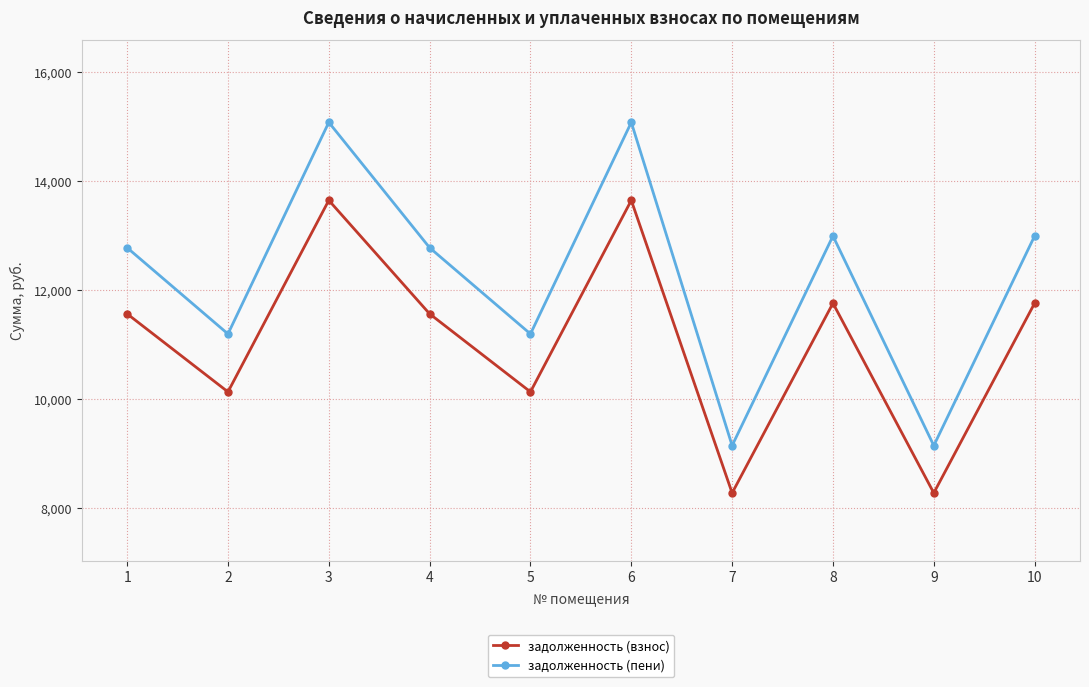

True or false: задолженность (взнос) and задолженность (пени) cross at least once.

False